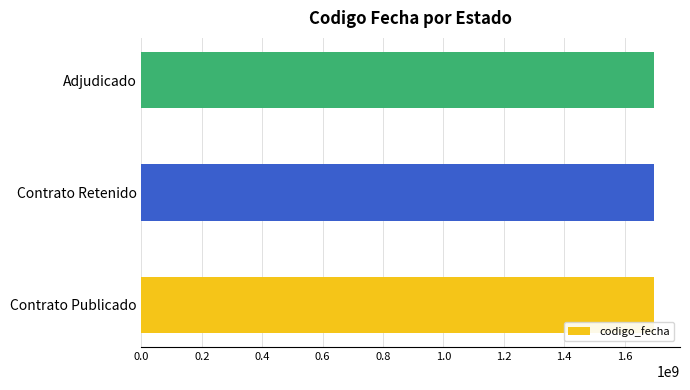

What is the sum of the values at Contrato Publicado and Contrato Retenido?

3397438713